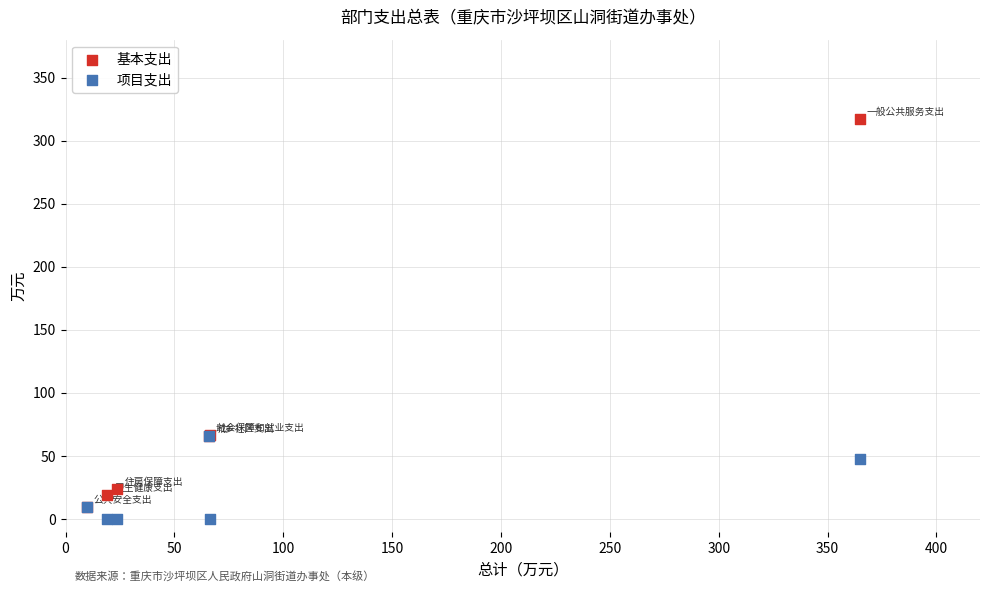

Which series contains the lowest Y value?

项目支出